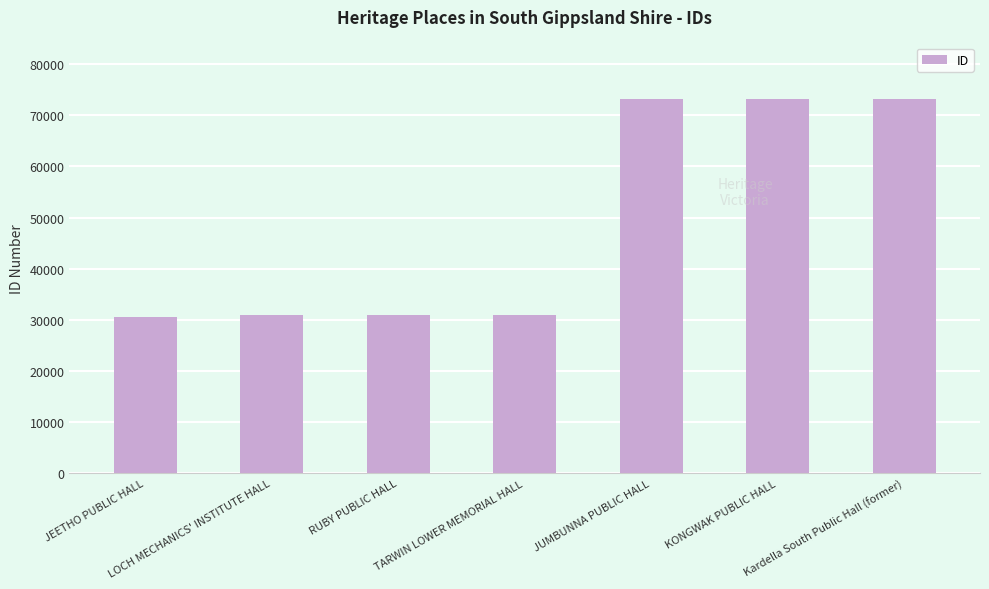

How many data points does each series have?

7